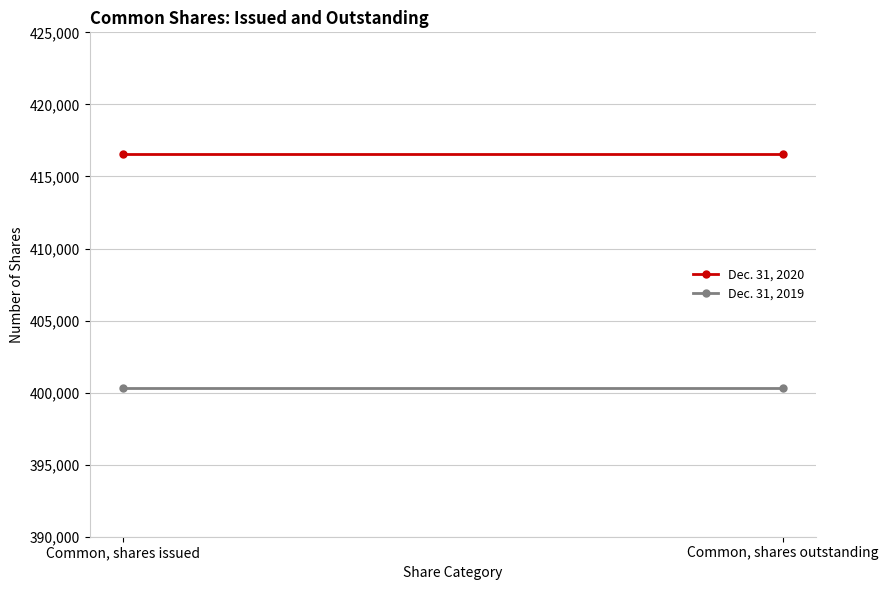

What is the label of the 1st point from the left?

Common, shares issued